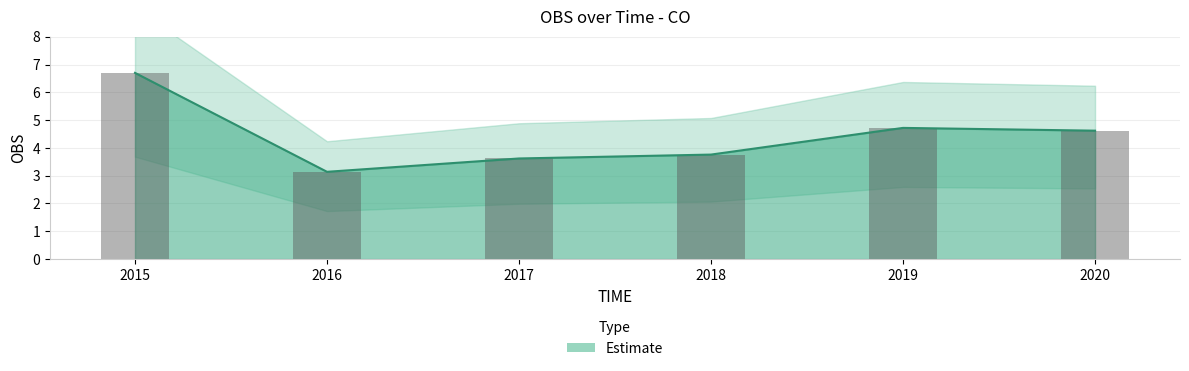

What is the average value?

4.4